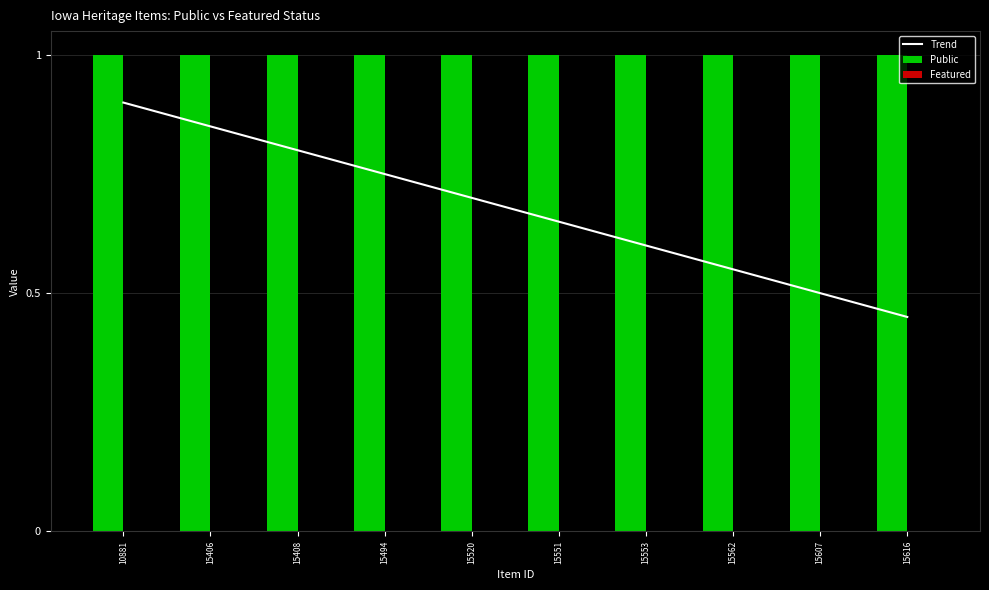

Count the number of data series in this chart.

3